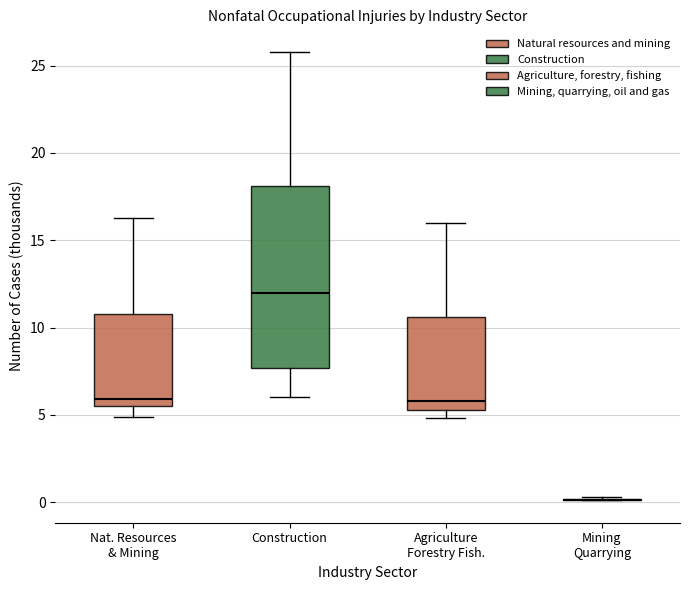

Reading left to right, read every box against the y-axis: the position of its median line, the range the box covers, and the ends of its whiskers. The values are not printed on the chart, so give them approximately, as read against the axis.

Nat. Resources & Mining: median 6.0, box 5.5 to 11.0, whiskers 5.0 to 16.5
Construction: median 12.0, box 7.5 to 18.0, whiskers 6.0 to 26.0
Agriculture Forestry Fish.: median 6.0, box 5.5 to 10.5, whiskers 5.0 to 16.0
Mining Quarrying: box collapsed to a line at 0.0, whiskers 0.0 to 0.5